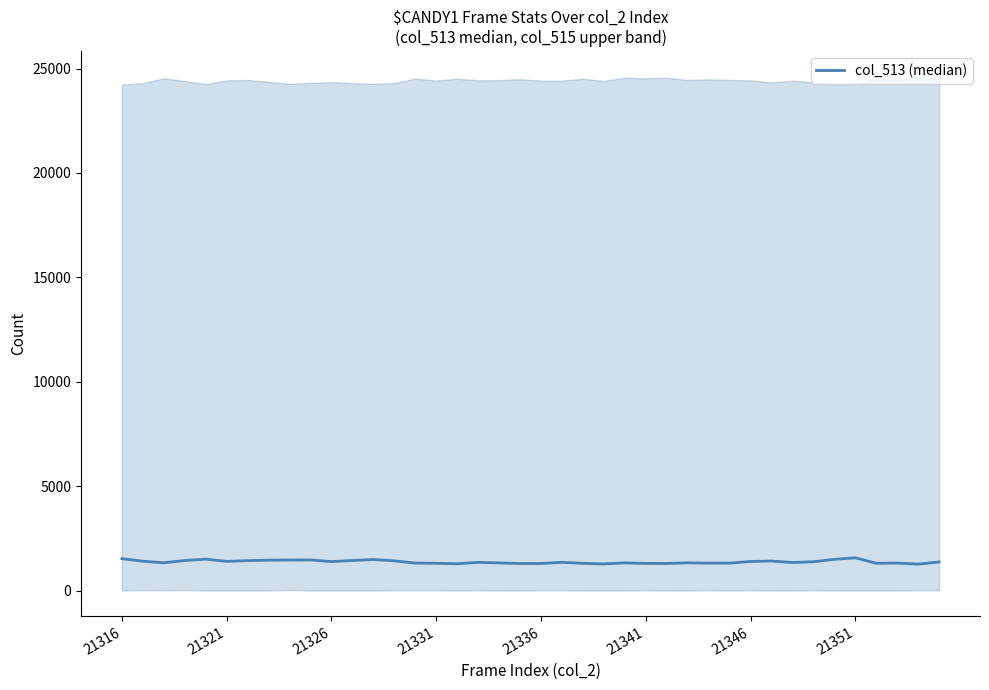

What is the value of the 39th point from the left?

1268